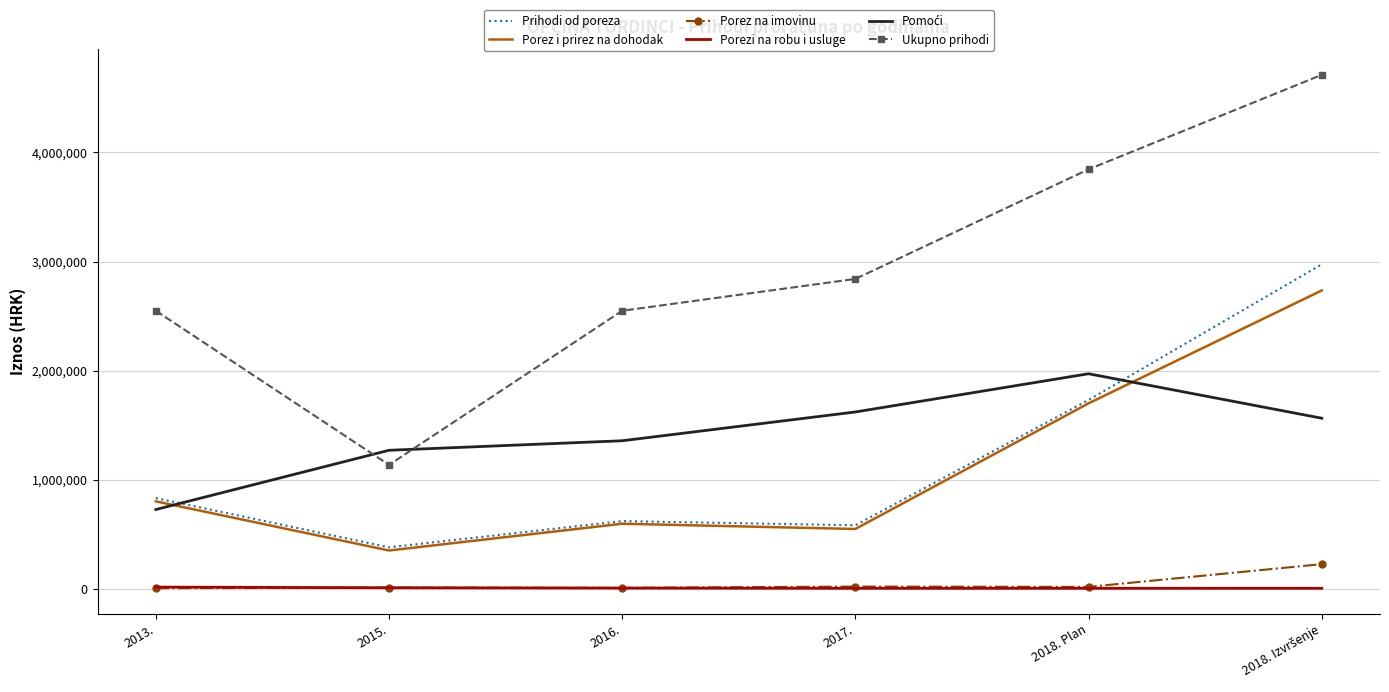

Which series changed the most between 2016. and 2018. Plan?

Ukupno prihodi